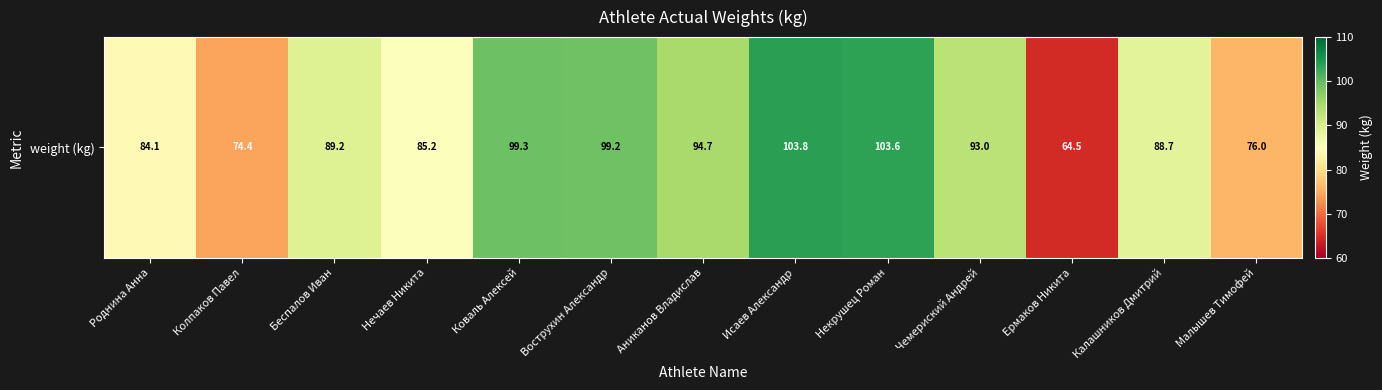

What is the ratio of the value at Некрушец Роман to the value at Малышев Тимофей?

1.4